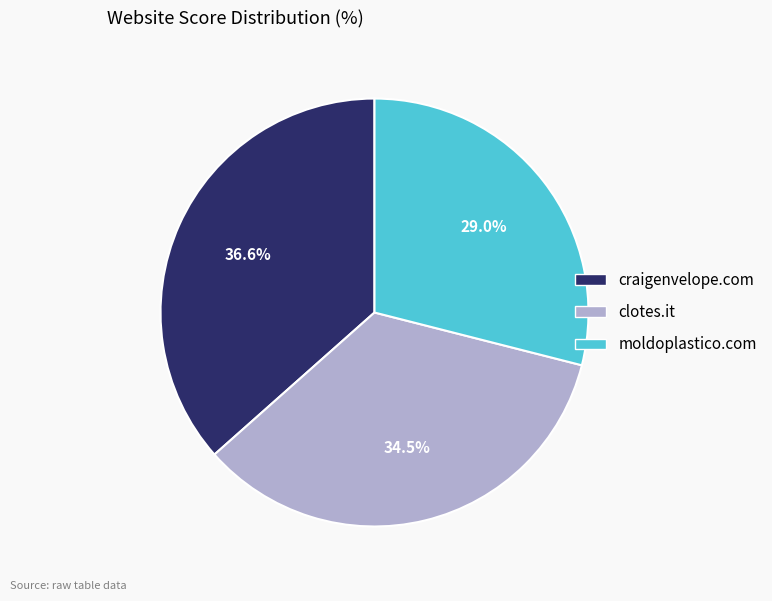

Count the number of slices in the pie.

3